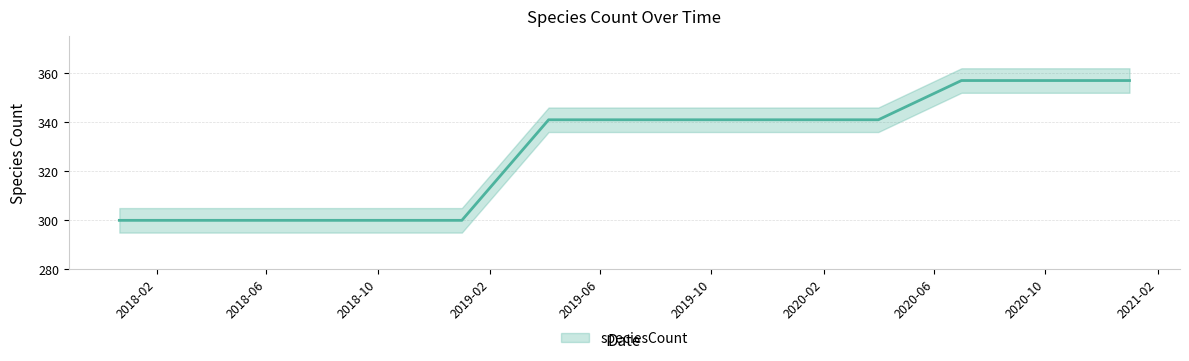

Rank the categories by value from lowest to highest.

2017-12-22, 2018-04-09, 2018-07-11, 2018-09-28, 2019-01-01, 2019-04-06, 2019-07-01, 2019-10-09, 2020-01-01, 2020-04-01, 2020-07-01, 2020-10-01, 2021-01-01